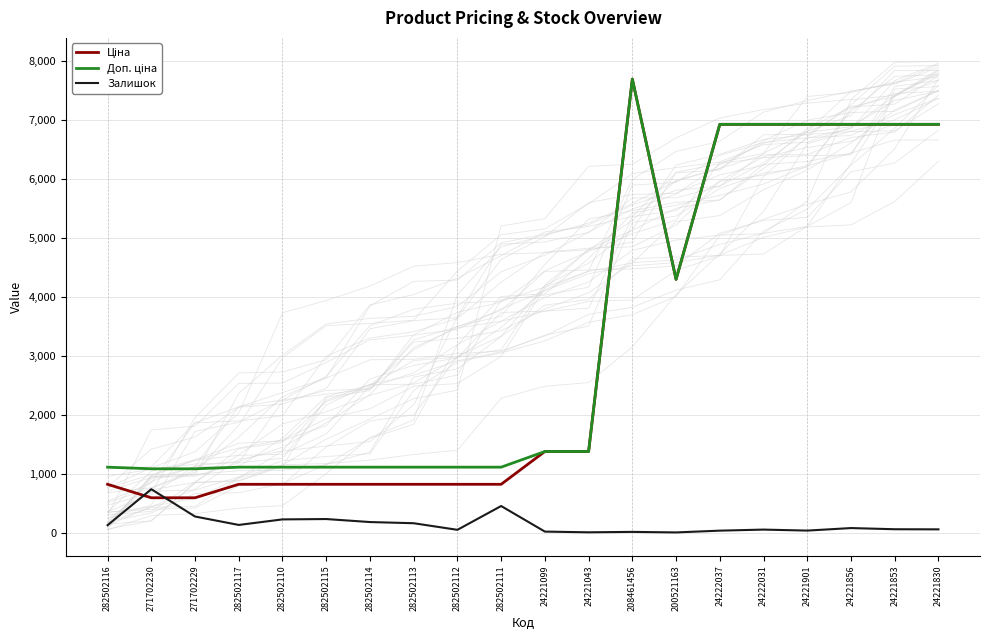

Which series has the largest total across all categories?

Доп. ціна